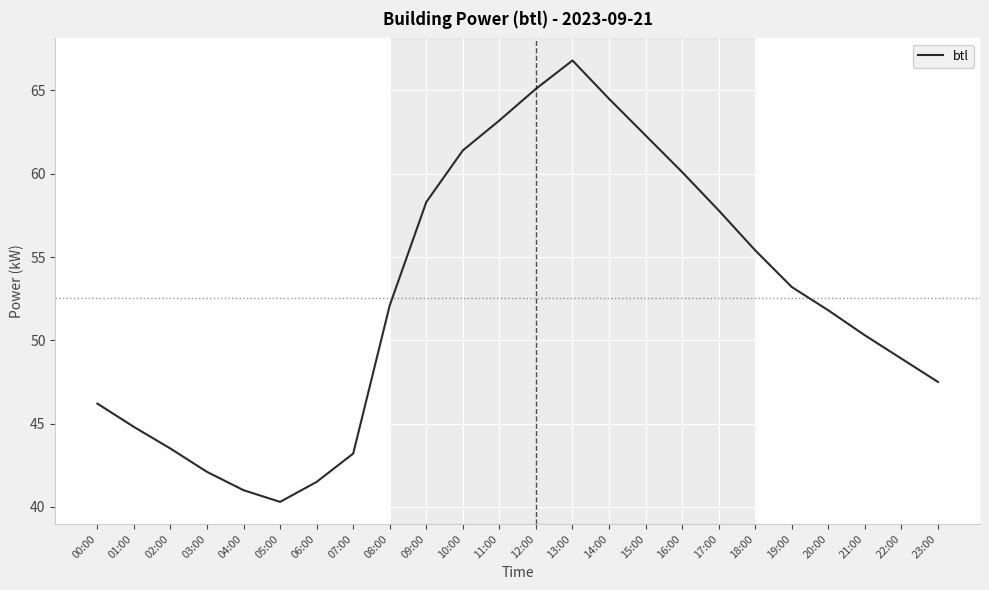

Rank the categories by value from highest to lowest.

13:00, 12:00, 14:00, 11:00, 15:00, 10:00, 16:00, 09:00, 17:00, 18:00, 19:00, 08:00, 20:00, 21:00, 22:00, 23:00, 00:00, 01:00, 02:00, 07:00, 03:00, 06:00, 04:00, 05:00